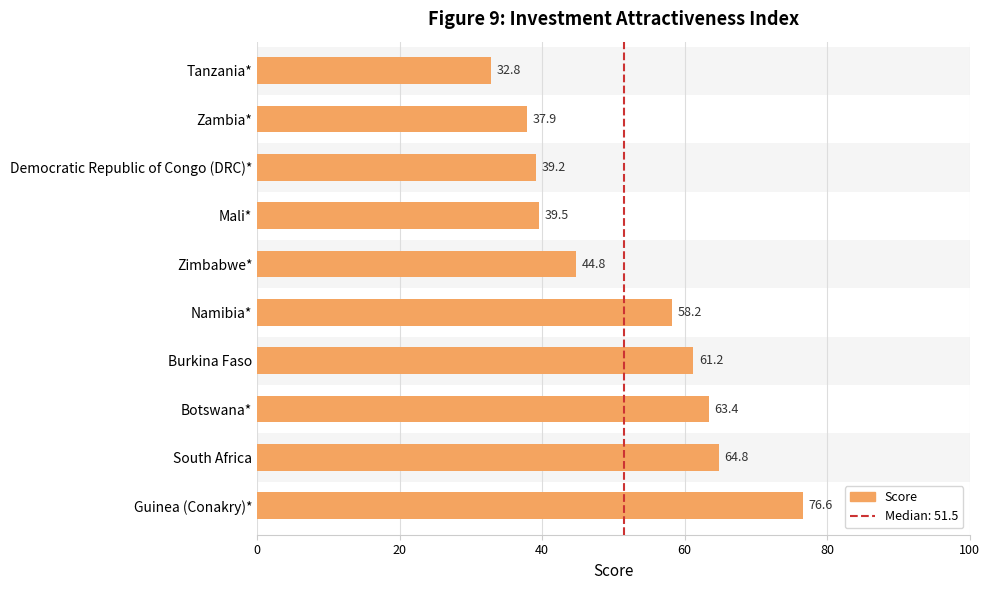

What is the minimum value shown in the chart?

32.8